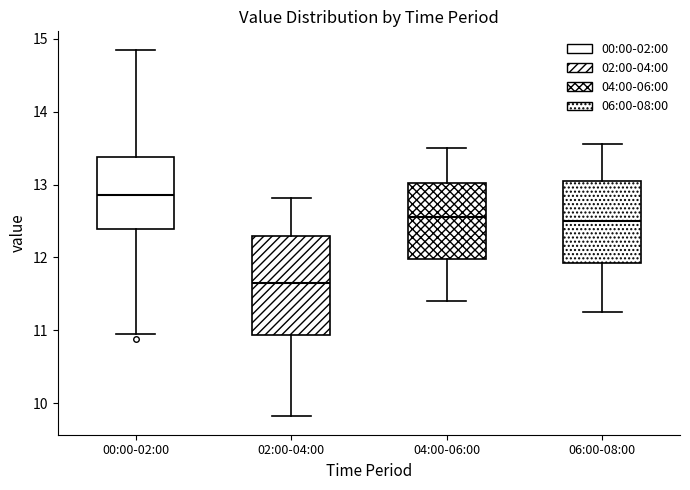

Which box's median line is the highest?

00:00-02:00